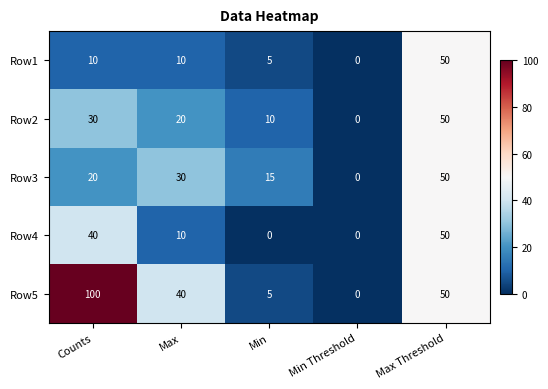

Between Min and Min Threshold, which series saw the biggest shift?

Row3